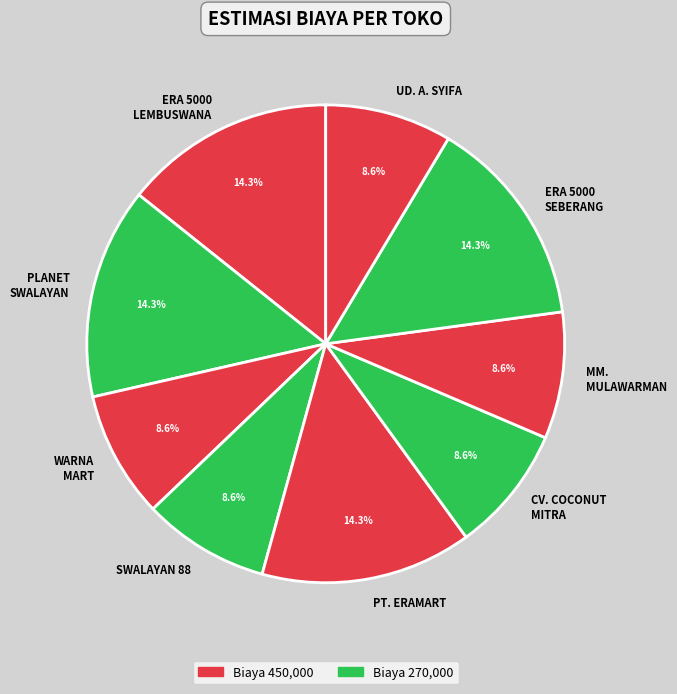

To the nearest percent, what is the difference between the largest and smallest slice percentages?

6%